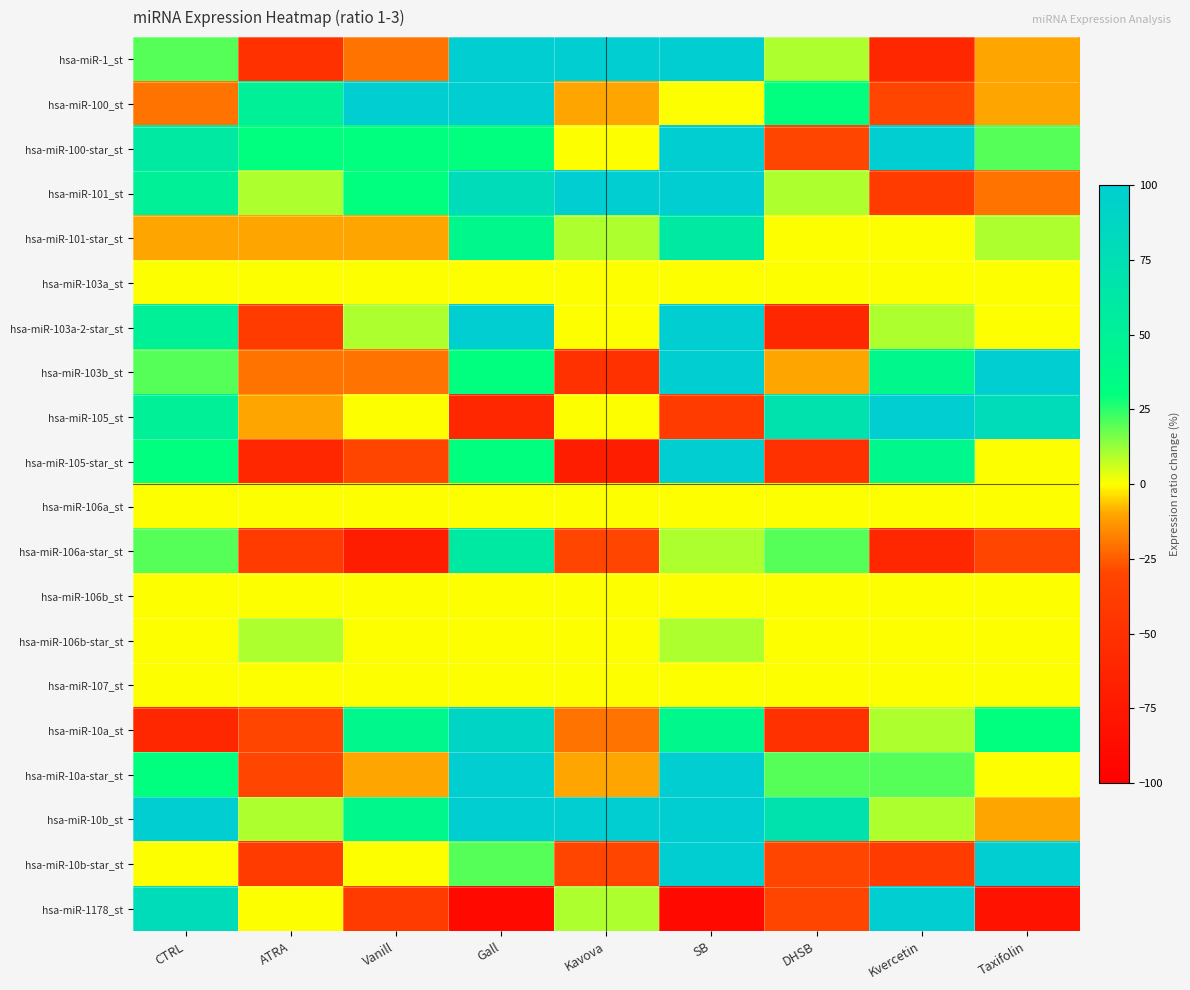

What is the spread (max minus min) of values at ATRA?

110